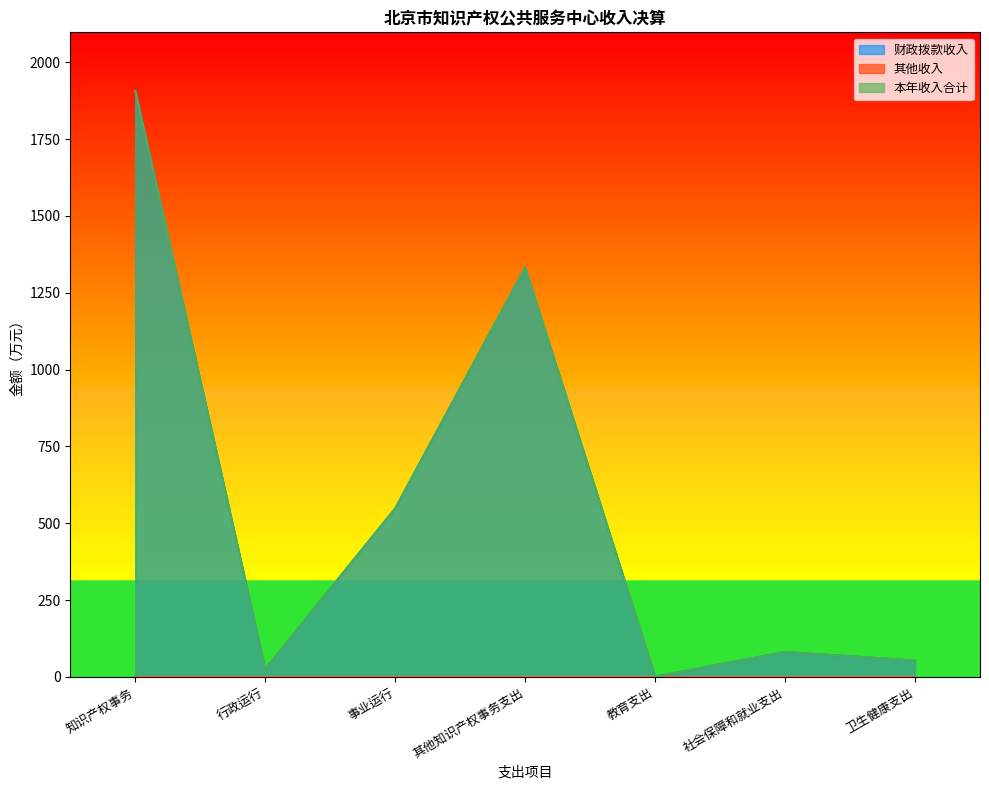

True or false: 其他收入 has more than 0 points higher than both neighbors.

True